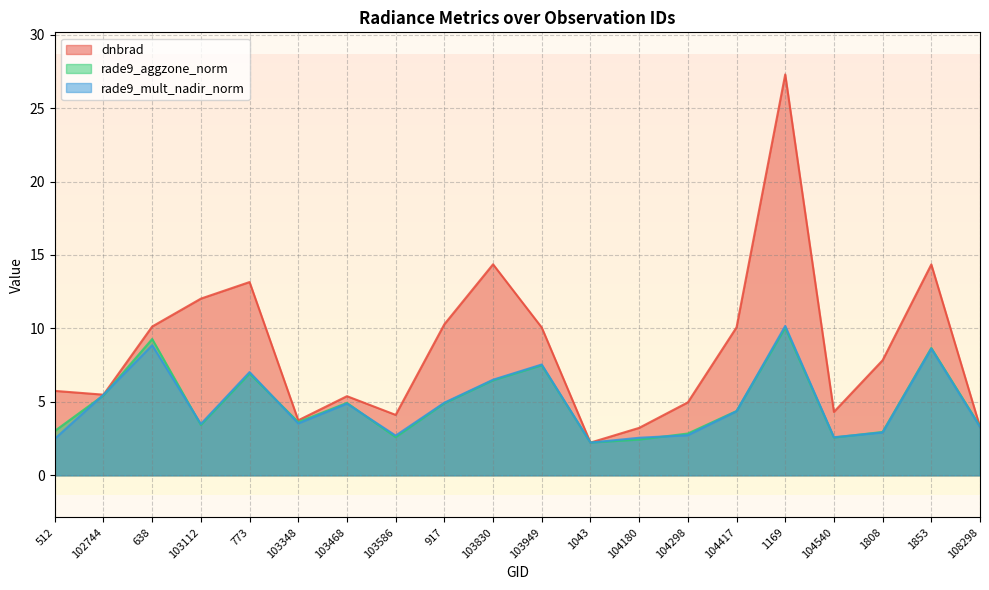

How many interior local peaks does the rade9_mult_nadir_norm series have?

6